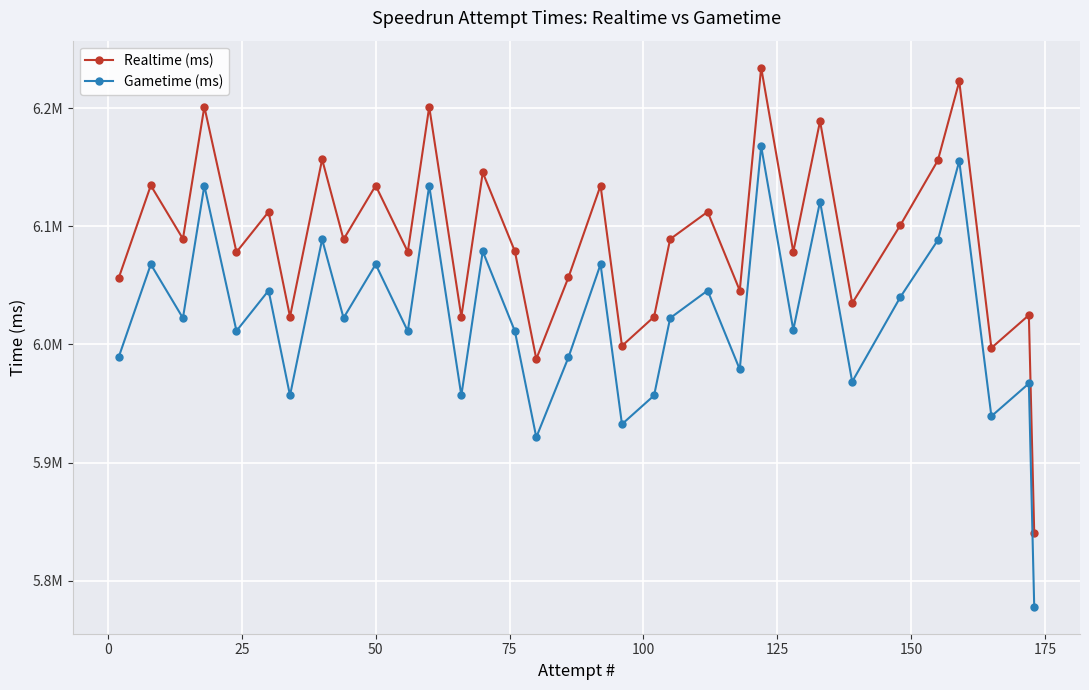

Which series has the largest total across all categories?

Realtime (ms)